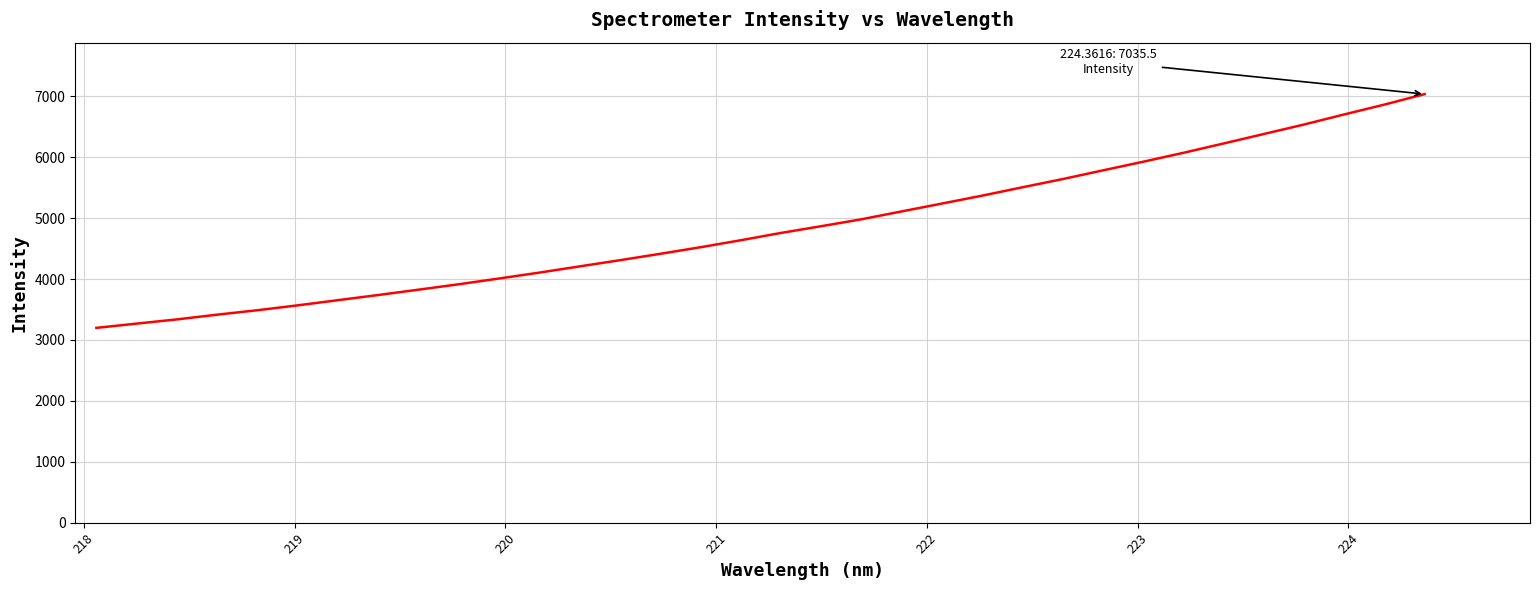

What is the maximum value shown in the chart?

7035.5